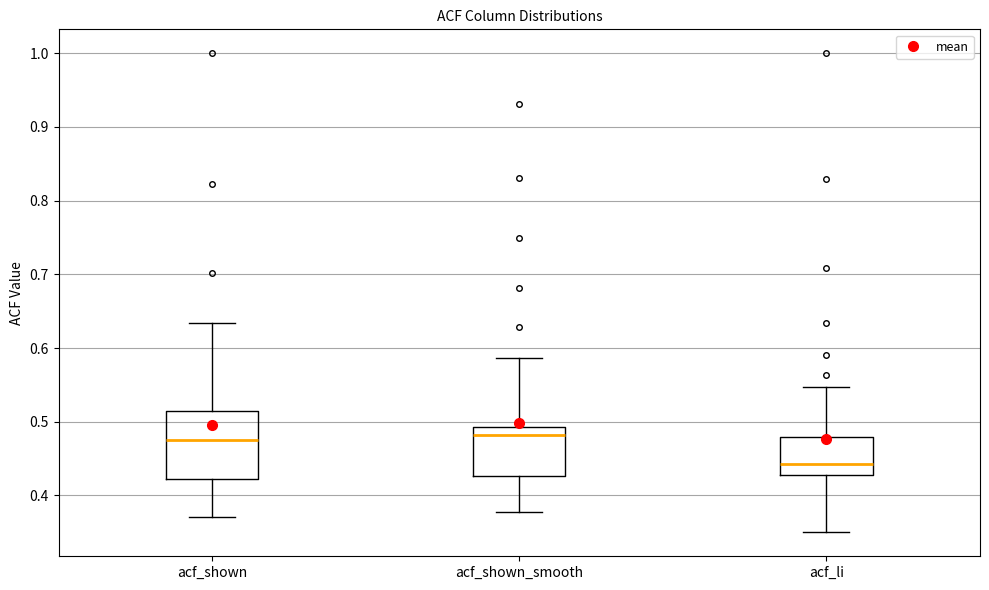

Reading left to right, transcribe this box plot: for each box, give where its median line is, the range the box spans, and where its two whiskers end, as read against the y-axis. The values are not printed on the chart, so give them approximately, as read against the axis.

acf_shown: median 0.48, box 0.42 to 0.52, whiskers 0.37 to 0.63
acf_shown_smooth: median 0.48, box 0.43 to 0.49, whiskers 0.38 to 0.59
acf_li: median 0.44, box 0.43 to 0.48, whiskers 0.35 to 0.55